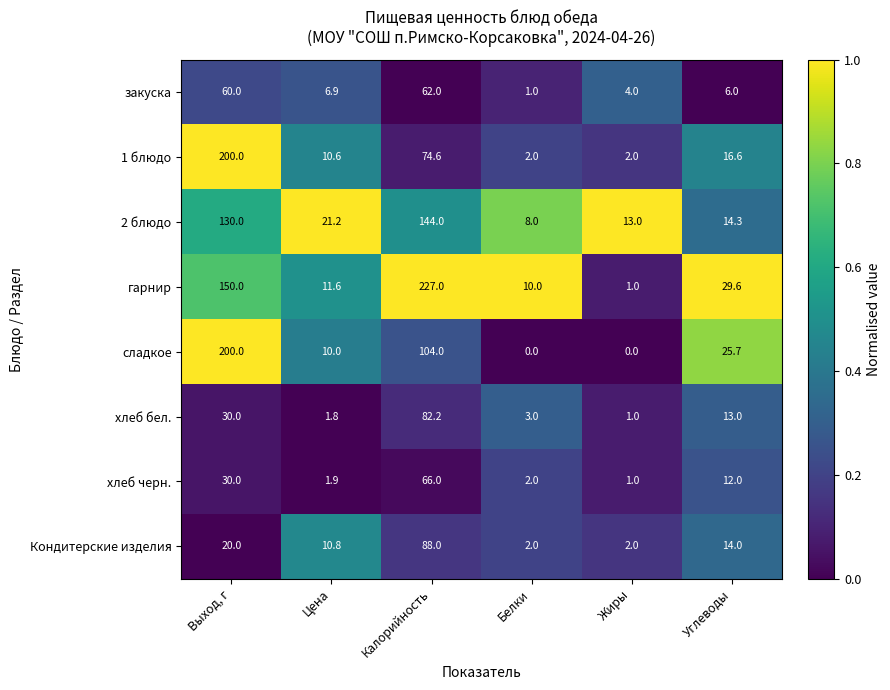

How many values in the хлеб бел. series are below 13?

3